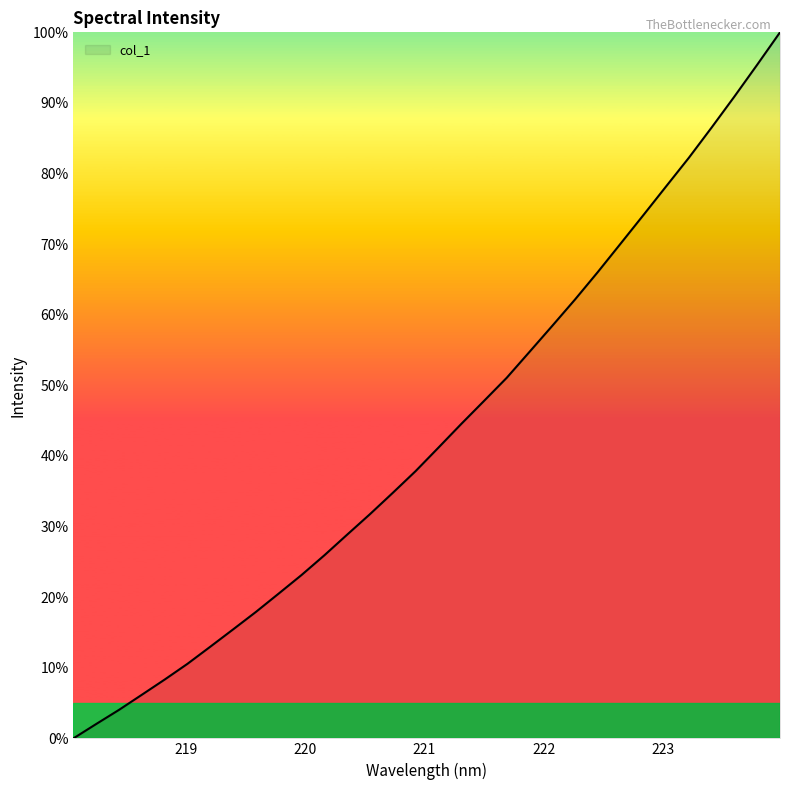

What is the maximum value shown in the chart?

100.0